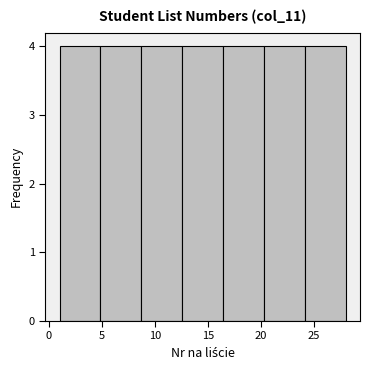

How tall is the bar that spans 12.5 to 16.5 on the x-axis? Neither the bar edges nor the heights are printed on the chart, so give them approximately, as read against the axes.

4